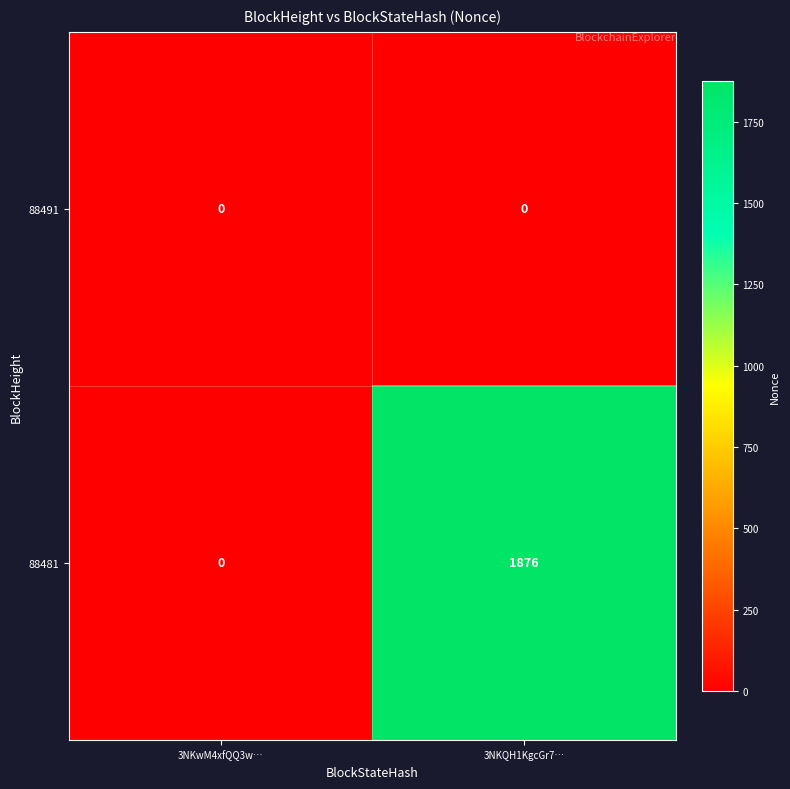

What is the difference between the maximum and minimum values in the 88481 series?

1876